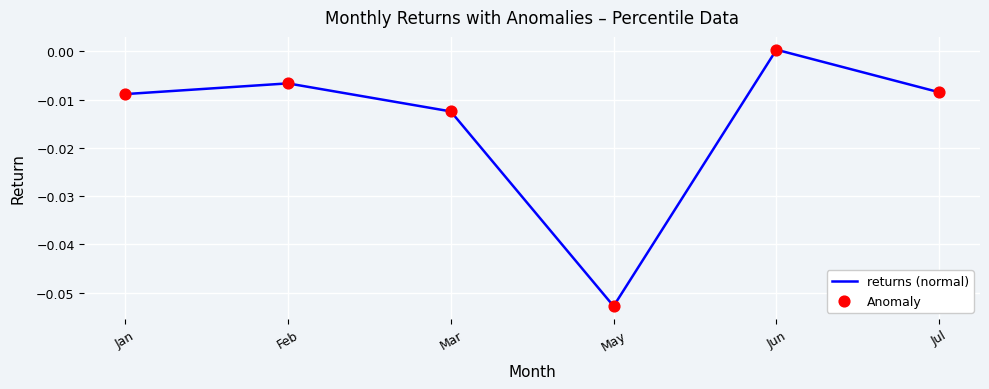

Which category has the highest value across all series?

Jun